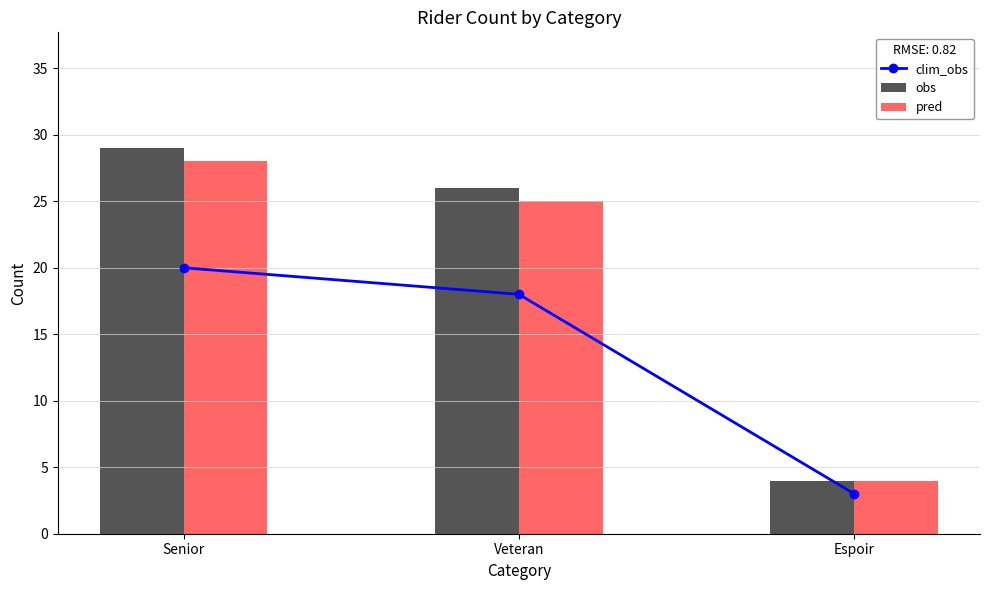

List the series in order of their peak value, highest first.

obs, pred, clim_obs